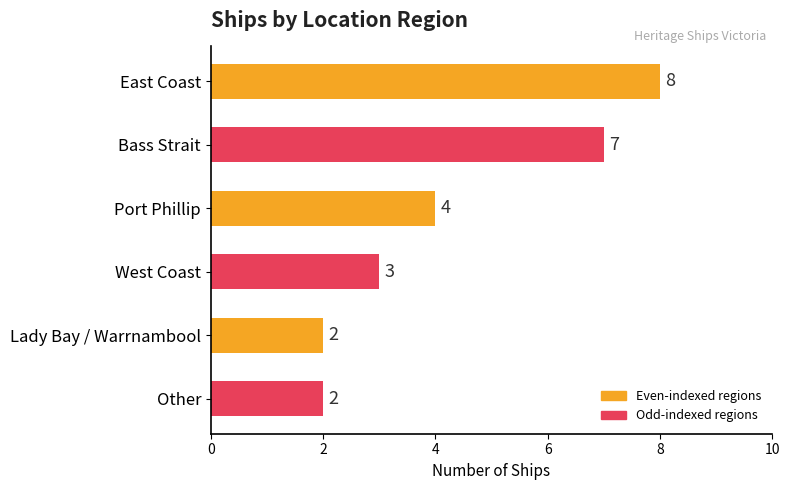

What is the maximum value shown in the chart?

8